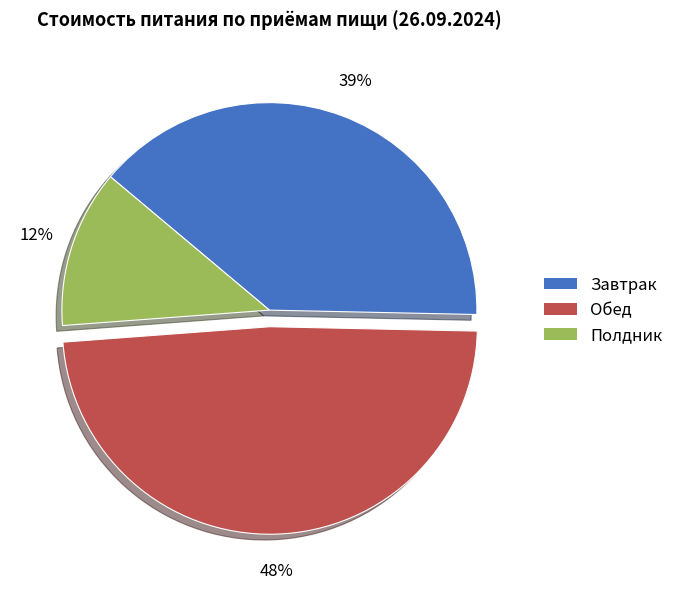

To the nearest percent, what is the average slice percentage?

33%